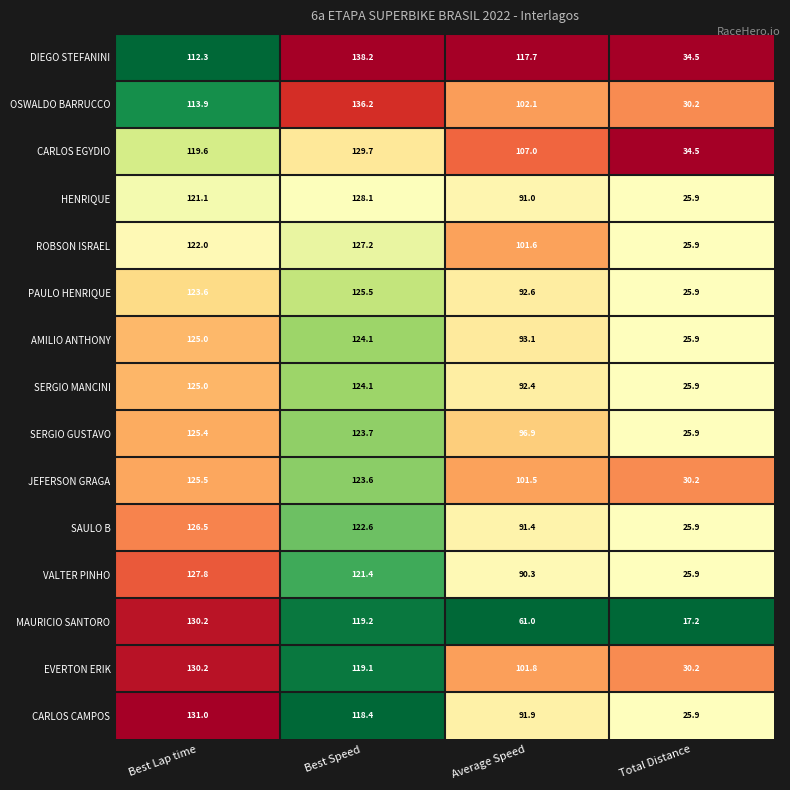

What is the difference between the SERGIO MANCINI values at Best Speed and Total Distance?

98.2